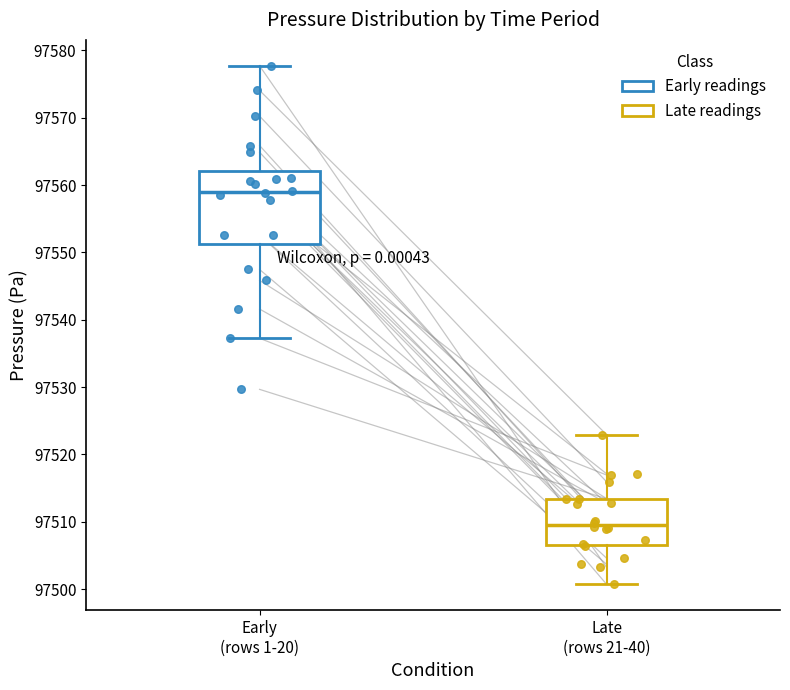

Comparing the boxes themselves (not the whiskers), which one is the tallest?

Early (rows 1-20)